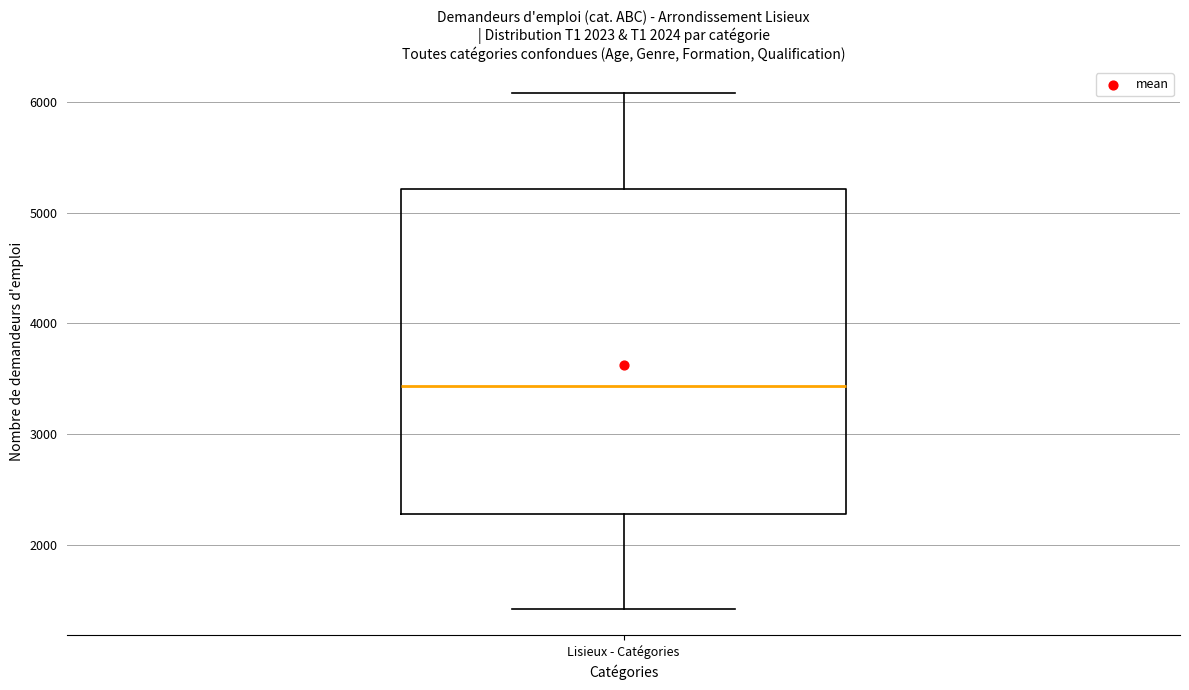

Read this box plot against the y-axis: the position of the median line, the range covered by the box, and the ends of both whiskers. The values are not printed on the chart, so give them approximately, as read against the axis.

median 3400, box 2300 to 5200, whiskers 1400 to 6100